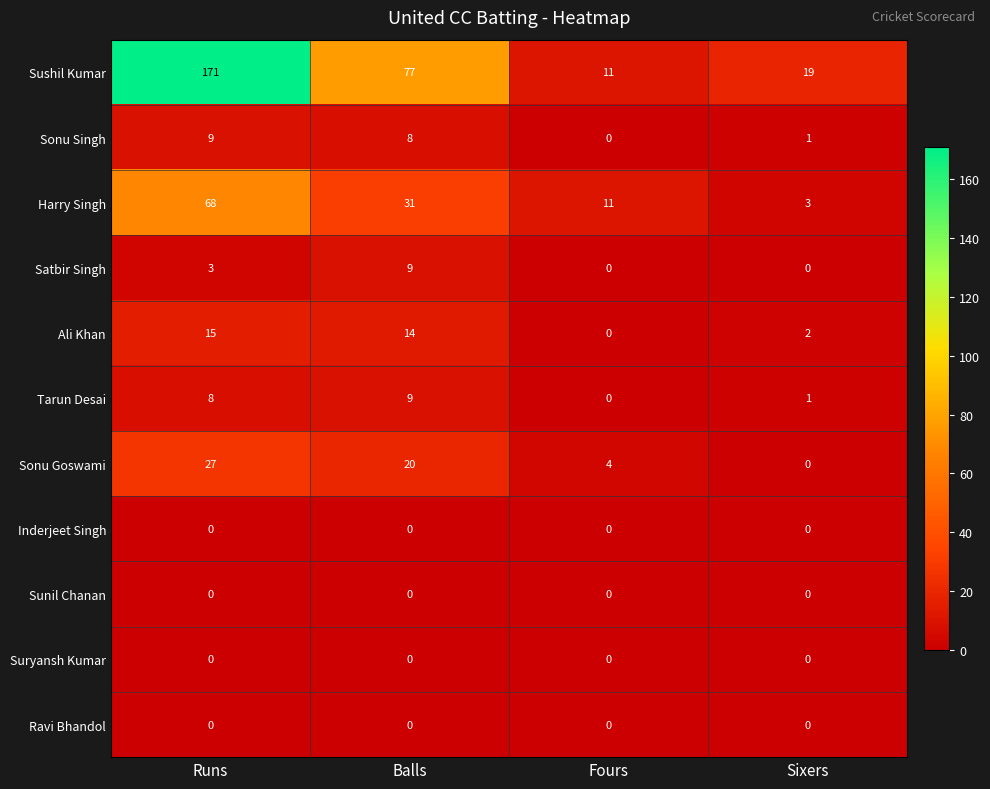

What is the sum of all Satbir Singh values?

12